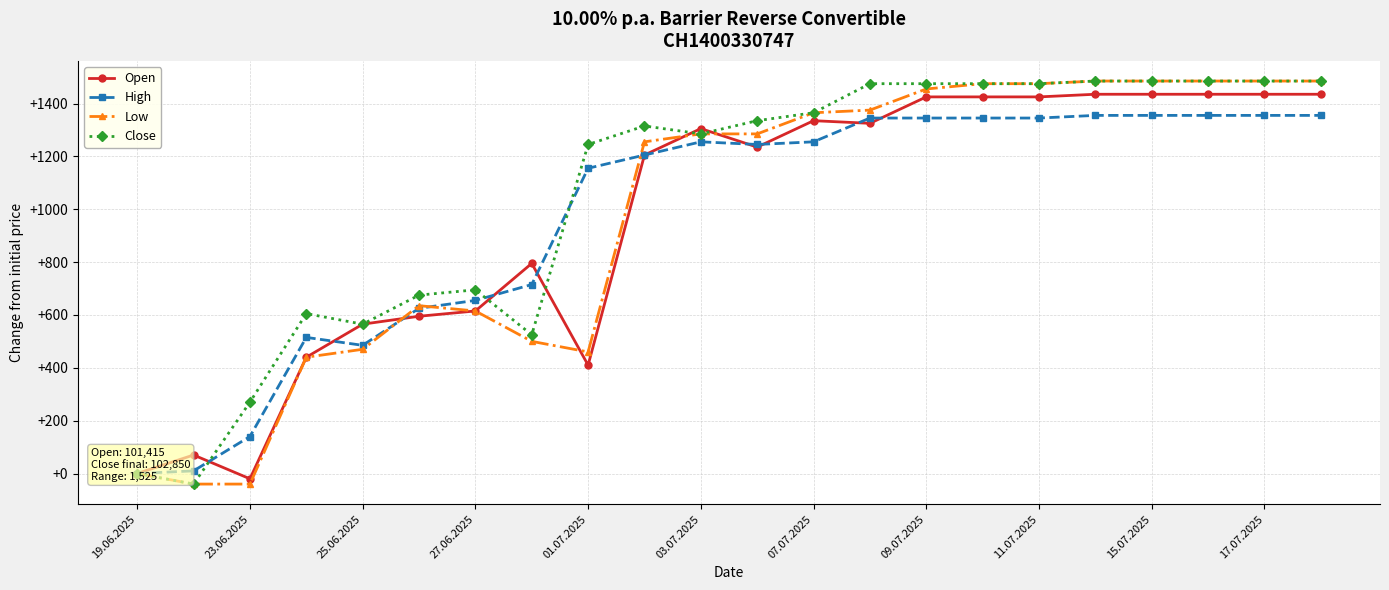

Is the value of Low at 07.07.2025 greater than the value of Close at 03.07.2025?

Yes